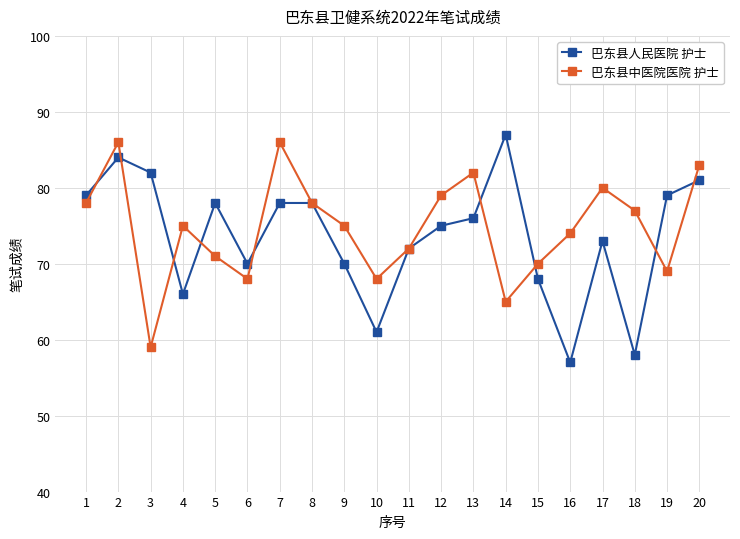

List the series in order of their peak value, highest first.

巴东县人民医院 护士, 巴东县中医院医院 护士